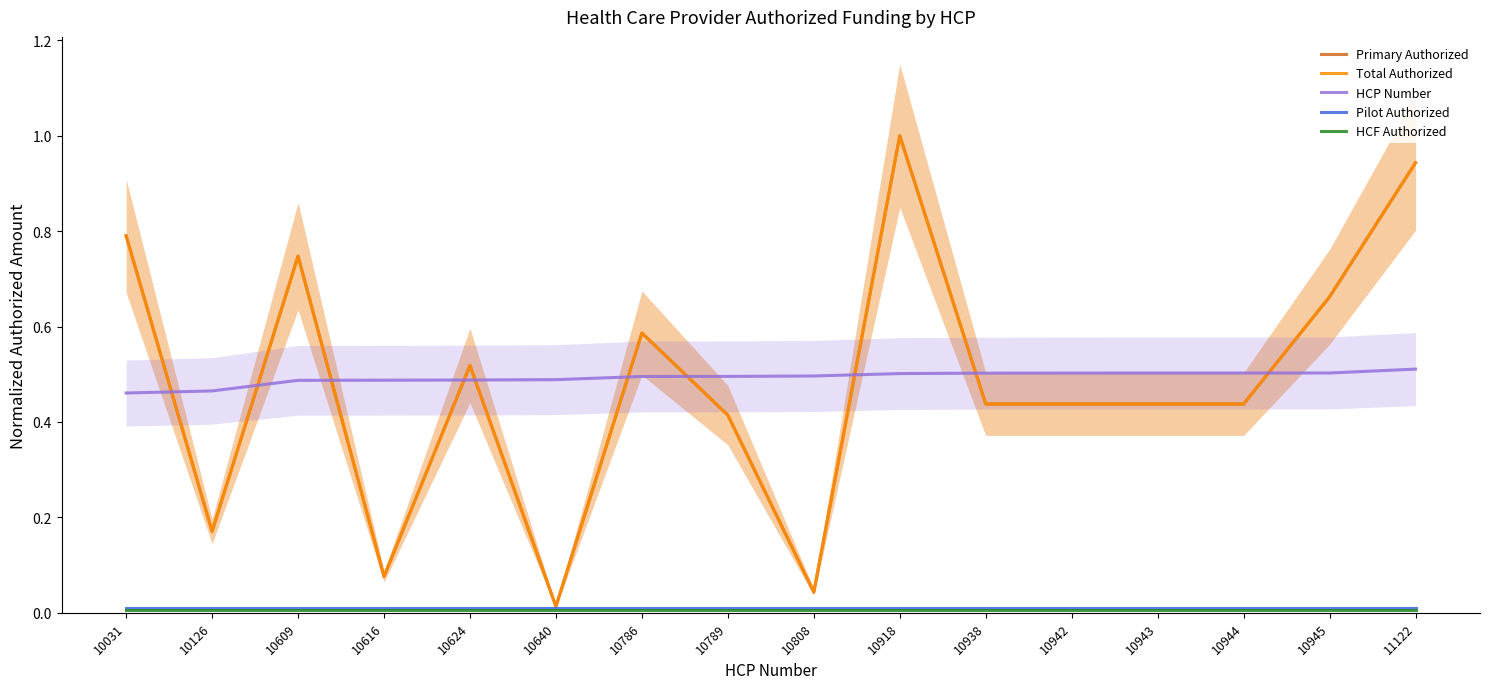

Reading left to right, extract all data points from this chart.

Primary Authorized: 0.8	0.2	0.7	0.1	0.5	0.0	0.6	0.4	0.0	1.0	0.4	0.4	0.4	0.4	0.7	0.9
Total Authorized: 0.8	0.2	0.7	0.1	0.5	0.0	0.6	0.4	0.0	1.0	0.4	0.4	0.4	0.4	0.7	0.9
HCP Number: 0.5	0.5	0.5	0.5	0.5	0.5	0.5	0.5	0.5	0.5	0.5	0.5	0.5	0.5	0.5	0.5
Pilot Authorized: 0.0	0.0	0.0	0.0	0.0	0.0	0.0	0.0	0.0	0.0	0.0	0.0	0.0	0.0	0.0	0.0
HCF Authorized: 0.0	0.0	0.0	0.0	0.0	0.0	0.0	0.0	0.0	0.0	0.0	0.0	0.0	0.0	0.0	0.0